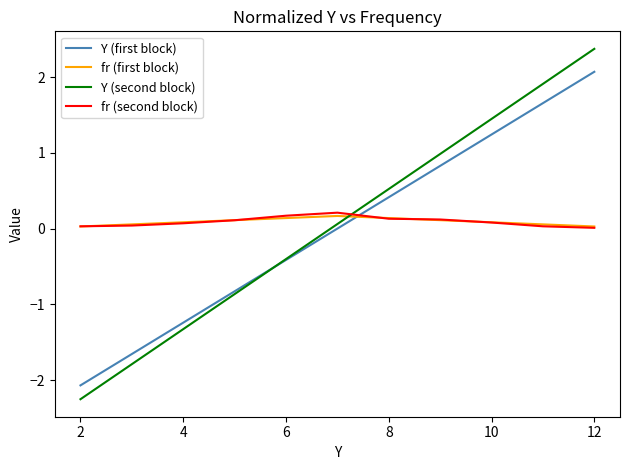

Which series has the widest spread of values?

Y (second block)